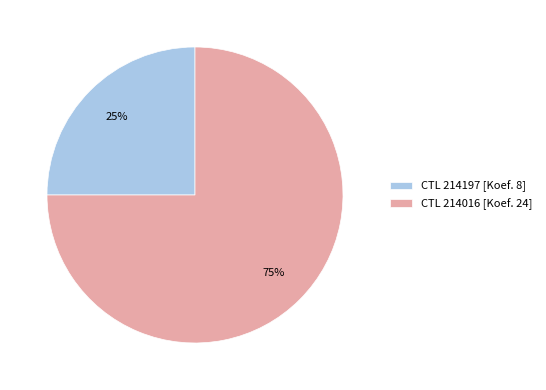

To the nearest percent, what percentage of the pie is CTL 214197 [Koef. 8]?

25%